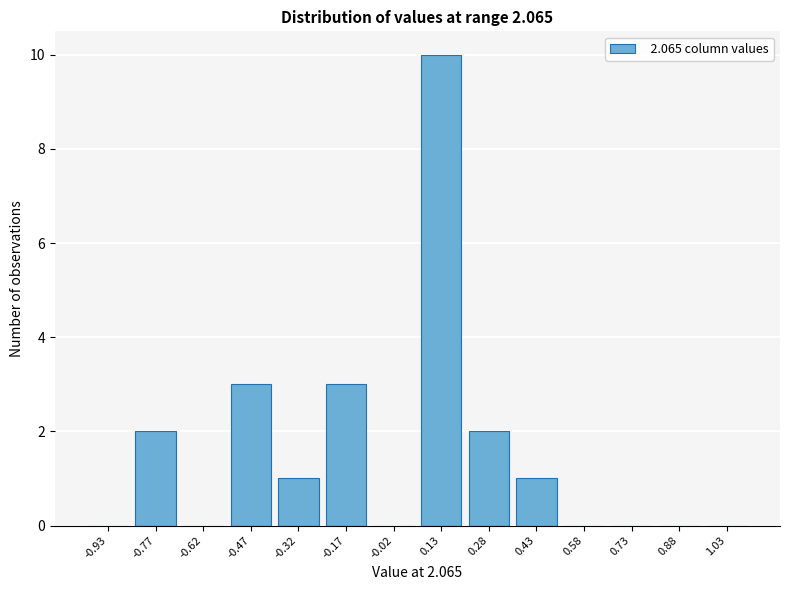

Reading left to right, transcribe all the data shown in this chart.

-0.93=0	-0.77=2	-0.62=0	-0.47=3	-0.32=1	-0.17=3	-0.02=0	0.13=10	0.28=2	0.43=1	0.58=0	0.73=0	0.88=0	1.03=0